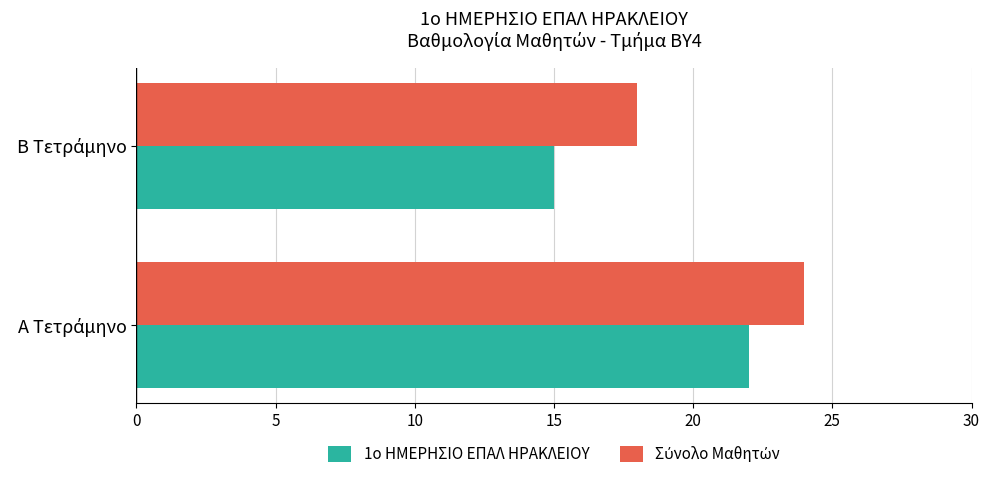

What is the greatest value displayed?

24